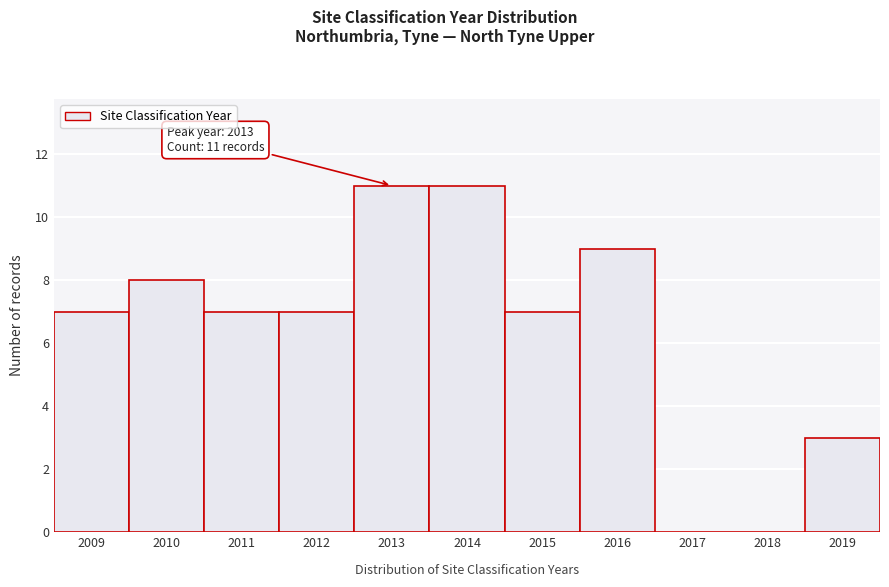

Reading right to left, what are all the values shown in this chart?

2019=3	2018=0	2017=0	2016=9	2015=7	2014=11	2013=11	2012=7	2011=7	2010=8	2009=7